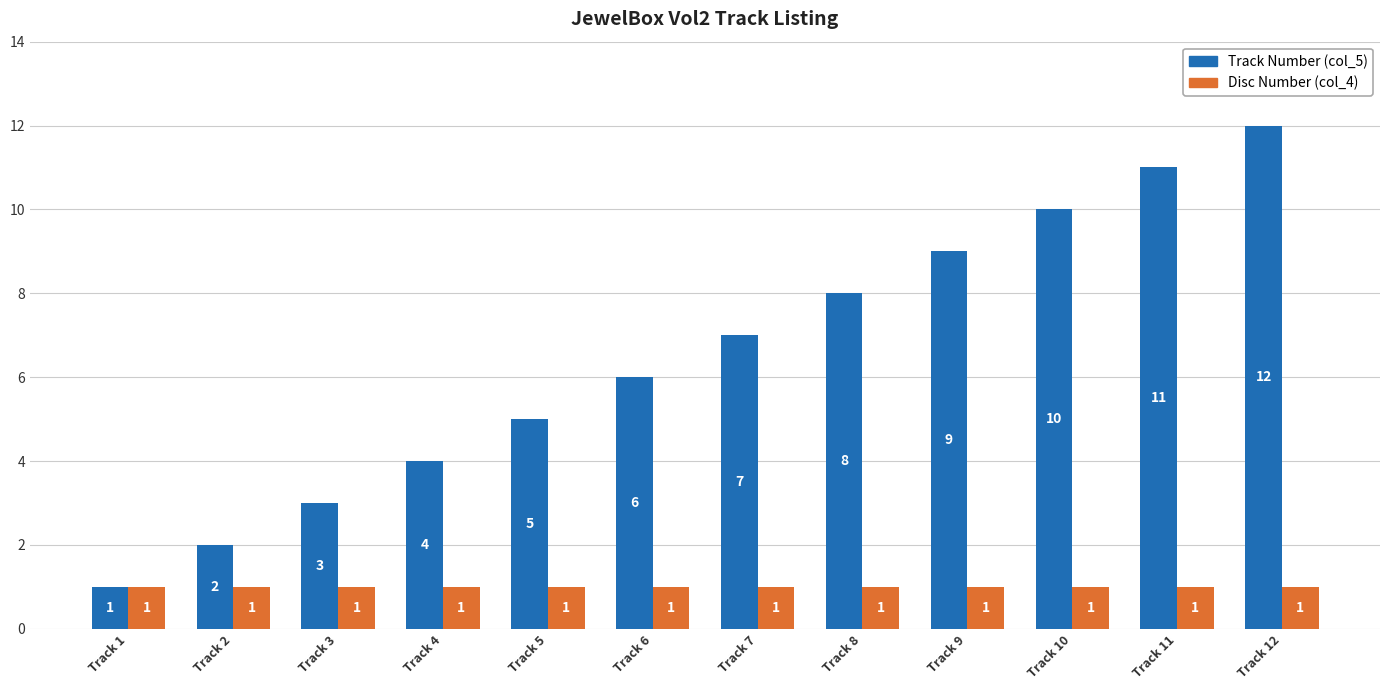

What is the spread (max minus min) of values at Track 12?

11